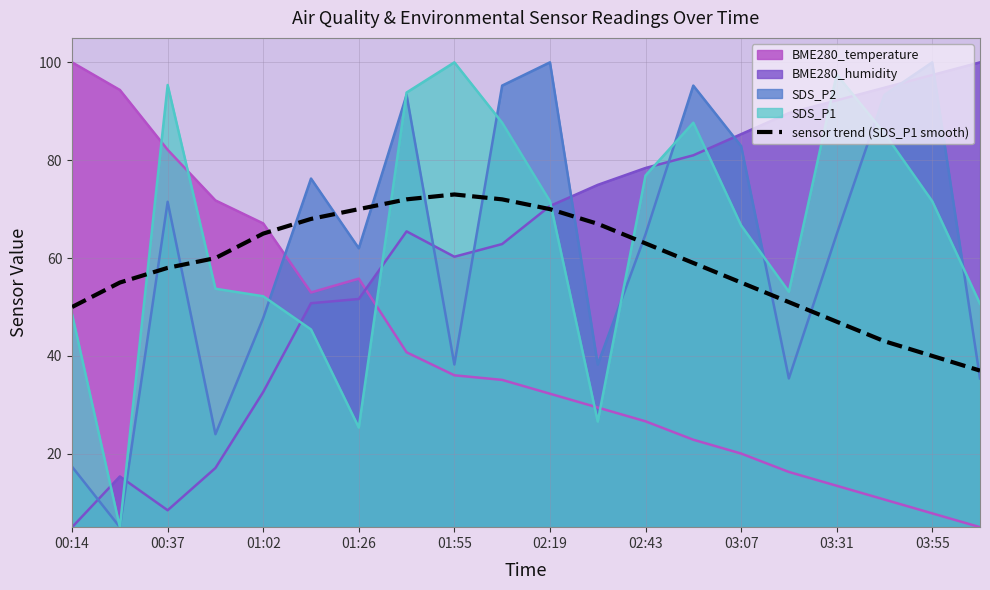

How many lines are shown in the chart?

5